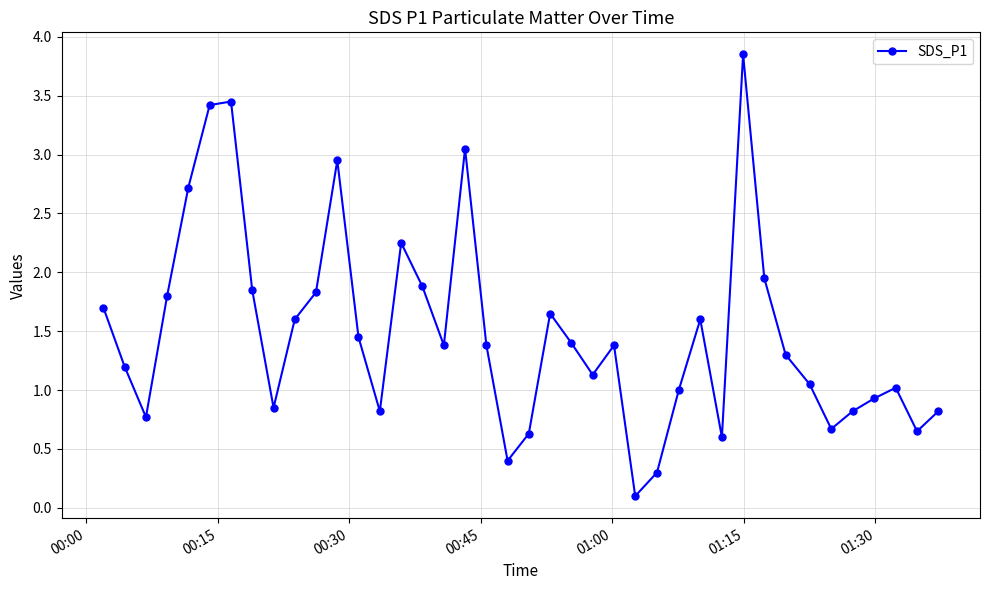

How many points are lower than both their immediate neighbors (excluding endpoints)?

10